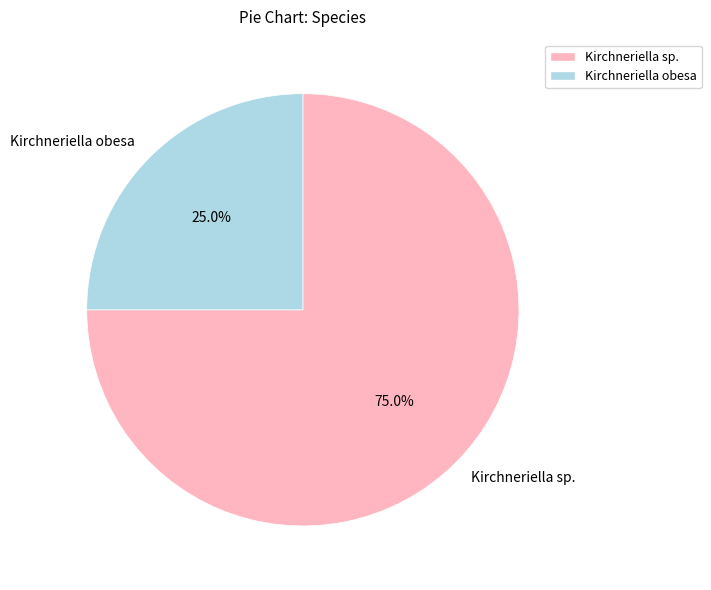

Combined, do Kirchneriella obesa and Kirchneriella sp. account for over 50%?

Yes